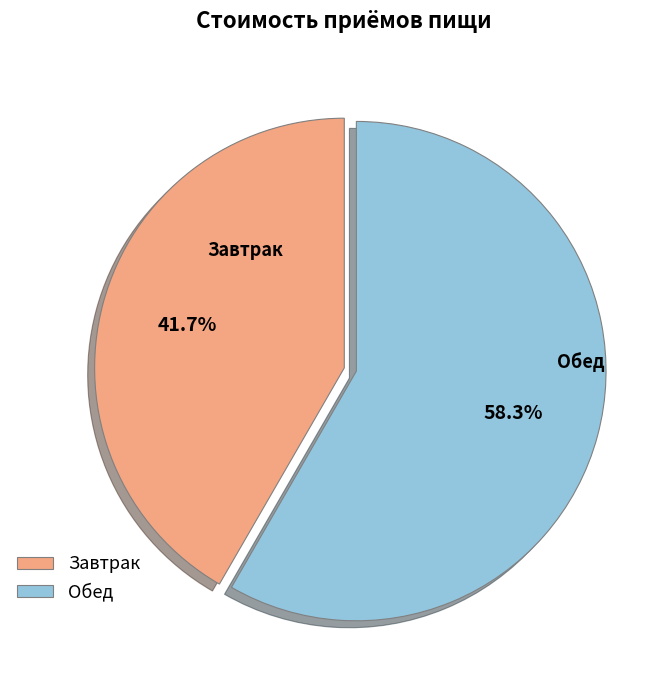

How many slices are in this pie chart?

2